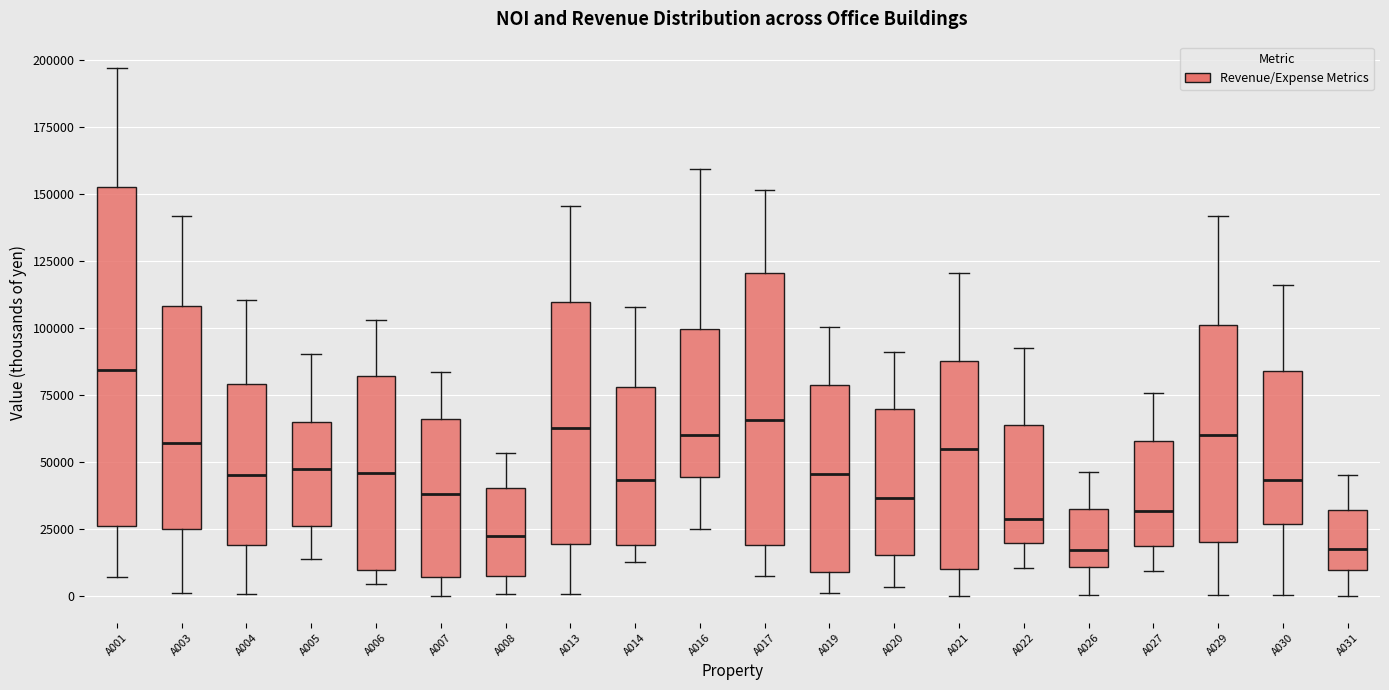

Reading left to right, transcribe this box plot: for each box, give where its median line is, the range the box spans, and where its two whiskers end, as read against the y-axis. The values are not printed on the chart, so give them approximately, as read against the axis.

A001: median 85000, box 25000 to 155000, whiskers 5000 to 195000
A003: median 55000, box 25000 to 110000, whiskers 0 to 140000
A004: median 45000, box 20000 to 80000, whiskers 0 to 110000
A005: median 45000, box 25000 to 65000, whiskers 15000 to 90000
A006: median 45000, box 10000 to 80000, whiskers 5000 to 105000
A007: median 40000, box 5000 to 65000, whiskers 0 to 85000
A008: median 20000, box 10000 to 40000, whiskers 0 to 55000
A013: median 65000, box 20000 to 110000, whiskers 0 to 145000
A014: median 45000, box 20000 to 80000, whiskers 15000 to 110000
A016: median 60000, box 45000 to 100000, whiskers 25000 to 160000
A017: median 65000, box 20000 to 120000, whiskers 5000 to 150000
A019: median 45000, box 10000 to 80000, whiskers 0 to 100000
A020: median 35000, box 15000 to 70000, whiskers 5000 to 90000
A021: median 55000, box 10000 to 90000, whiskers 0 to 120000
A022: median 30000, box 20000 to 65000, whiskers 10000 to 90000
A026: median 15000, box 10000 to 35000, whiskers 0 to 45000
A027: median 30000, box 20000 to 60000, whiskers 10000 to 75000
A029: median 60000, box 20000 to 100000, whiskers 0 to 140000
A030: median 45000, box 25000 to 85000, whiskers 0 to 115000
A031: median 20000, box 10000 to 30000, whiskers 0 to 45000